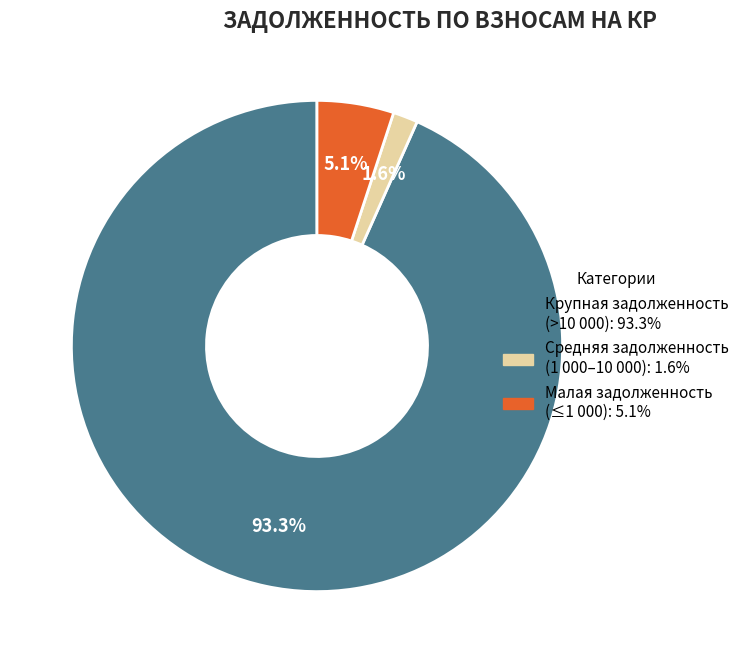

Is there any slice that represents more than half of the pie?

Yes